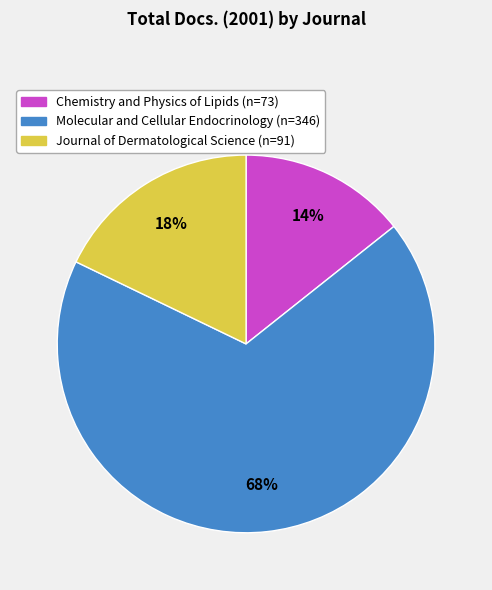

To the nearest percent, what portion does Molecular and Cellular Endocrinology represent?

68%